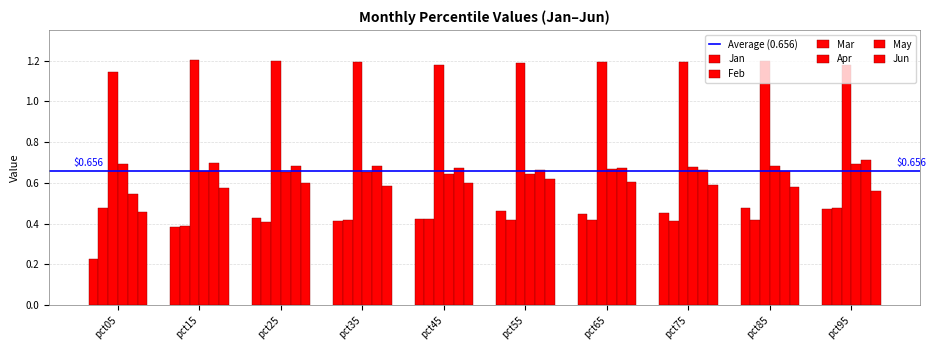

True or false: Mar has a value of 2.0 at pct25.

False